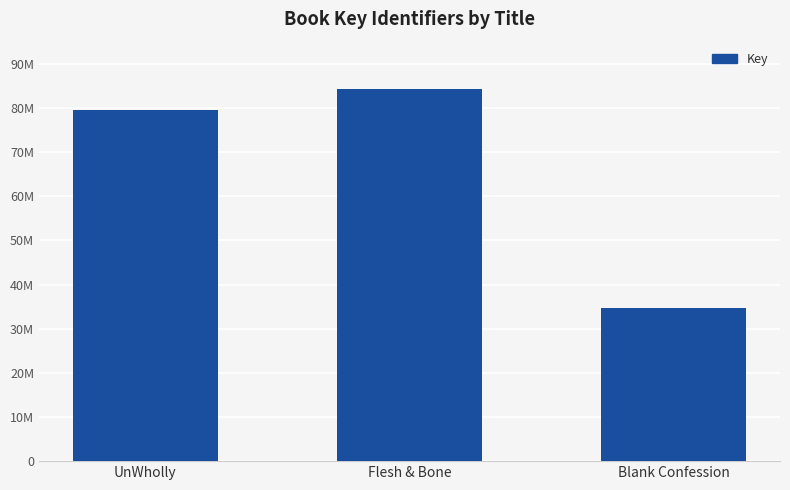

What is the label of the 3rd bar from the left?

Blank Confession